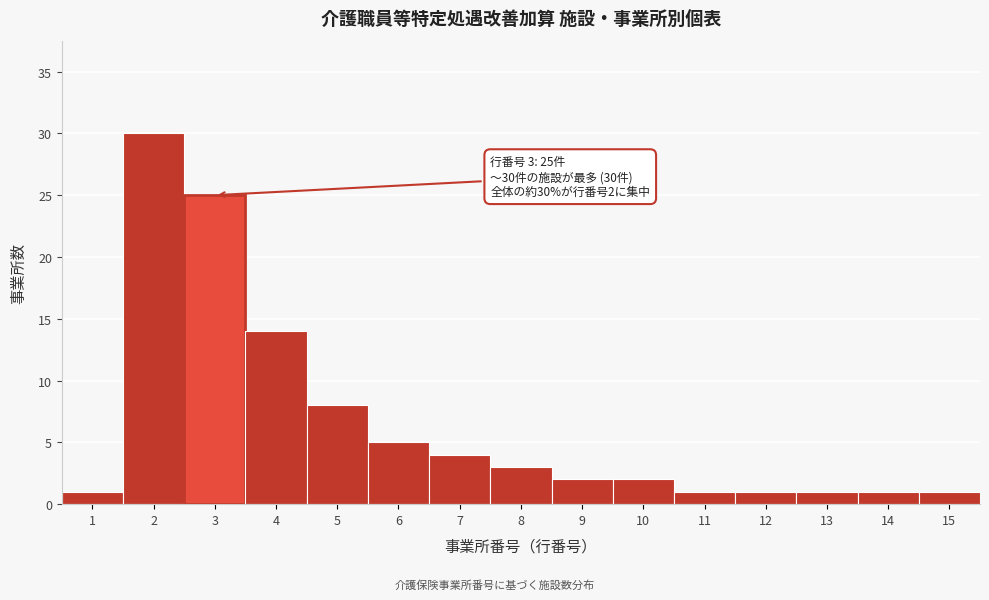

Which range on the x-axis has the tallest bar?

1.5 to 2.5